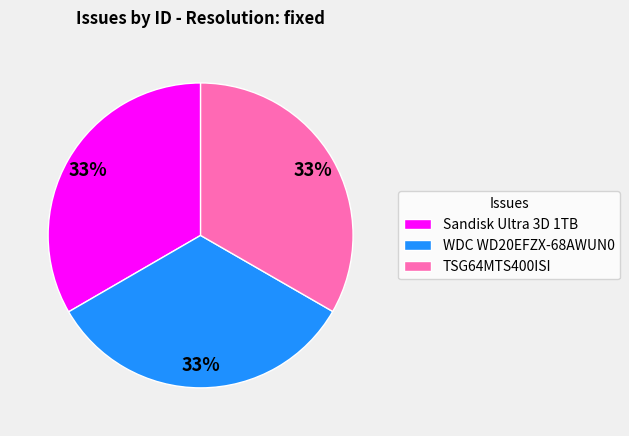

What is the ratio of the value at TSG64MTS400ISI to the value at WDC WD20EFZX-68AWUN0?

1.0